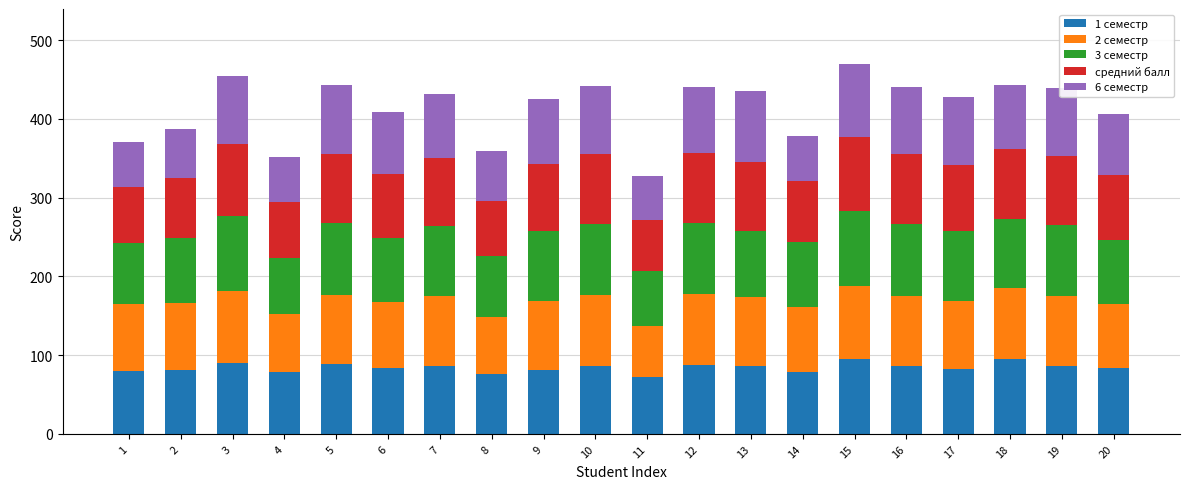

What is the average value of the 1 семестр series?

84.3